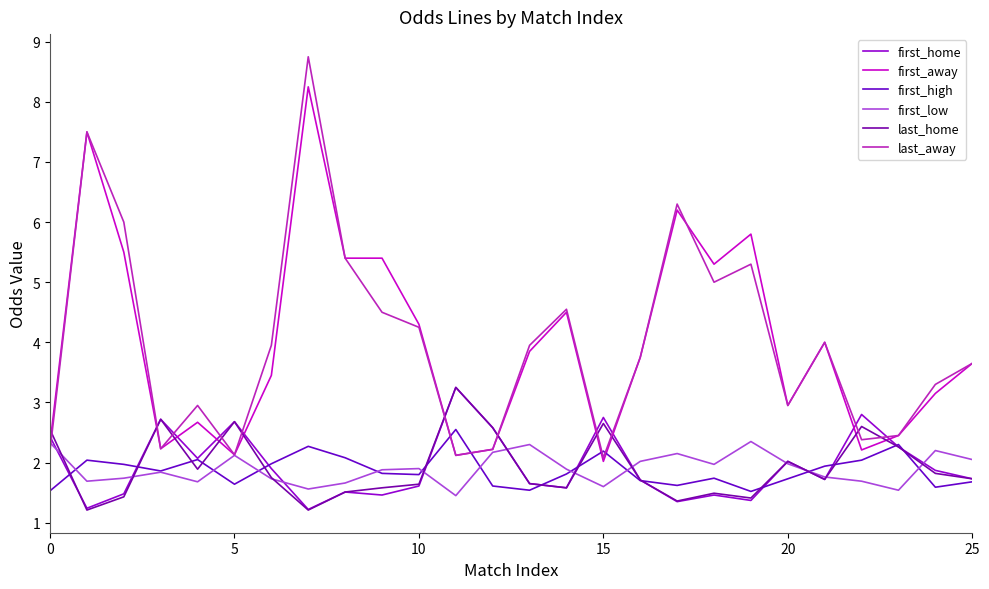

Reading left to right, extract all data points from this chart.

first_home: 2.4	1.2	1.5	2.7	2.1	2.7	1.9	1.2	1.5	1.5	1.6	3.2	2.6	1.6	1.6	2.8	1.7	1.4	1.5	1.4	2.0	1.7	2.8	2.3	1.9	1.7
first_away: 2.3	7.5	5.5	2.2	2.7	2.1	3.5	8.2	5.4	5.4	4.3	2.1	2.2	3.9	4.5	2.0	3.8	6.2	5.3	5.8	3.0	4.0	2.2	2.5	3.1	3.6
first_high: 1.5	2.0	2.0	1.9	2.0	1.6	2.0	2.3	2.1	1.8	1.8	2.5	1.6	1.5	1.8	2.2	1.7	1.6	1.7	1.5	1.7	1.9	2.0	2.3	1.6	1.7
first_low: 2.3	1.7	1.7	1.8	1.7	2.1	1.7	1.6	1.7	1.9	1.9	1.4	2.2	2.3	1.9	1.6	2.0	2.1	2.0	2.4	2.0	1.8	1.7	1.5	2.2	2.0
last_home: 2.5	1.2	1.4	2.7	1.9	2.7	1.8	1.2	1.5	1.6	1.6	3.2	2.6	1.6	1.6	2.6	1.7	1.4	1.5	1.4	2.0	1.7	2.6	2.3	1.8	1.7
last_away: 2.2	7.5	6.0	2.2	3.0	2.1	4.0	8.8	5.4	4.5	4.2	2.1	2.2	4.0	4.5	2.1	3.8	6.3	5.0	5.3	3.0	4.0	2.4	2.5	3.3	3.6